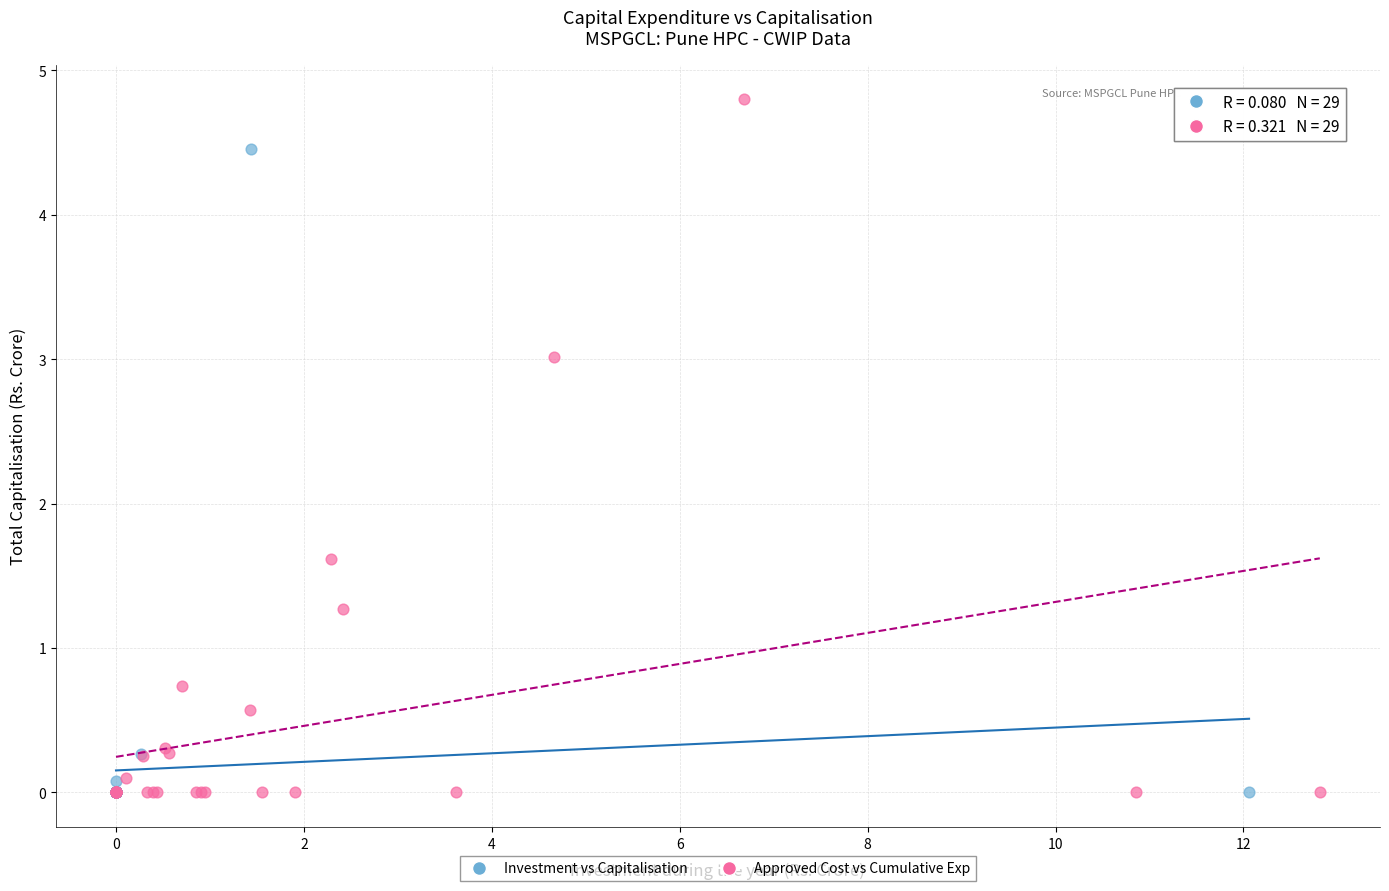

Which series has the largest Y range (max minus min)?

Approved Cost vs Cumulative Exp